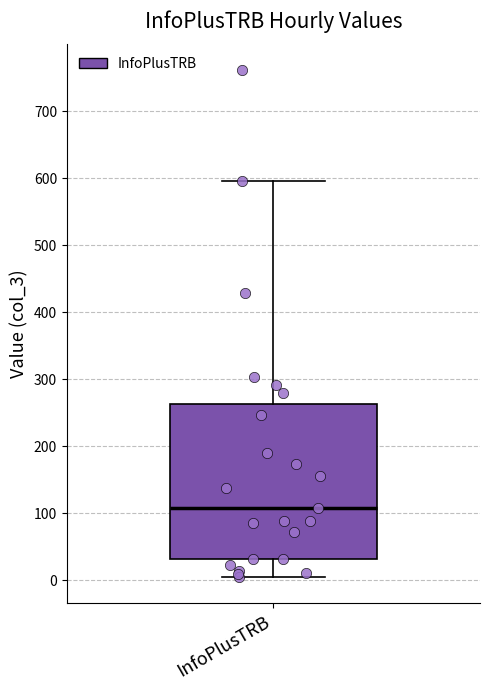

Where is the lower edge of the box for InfoPlusTRB on the y-axis? The values are not printed on the chart, so give them approximately, as read against the axis.

30